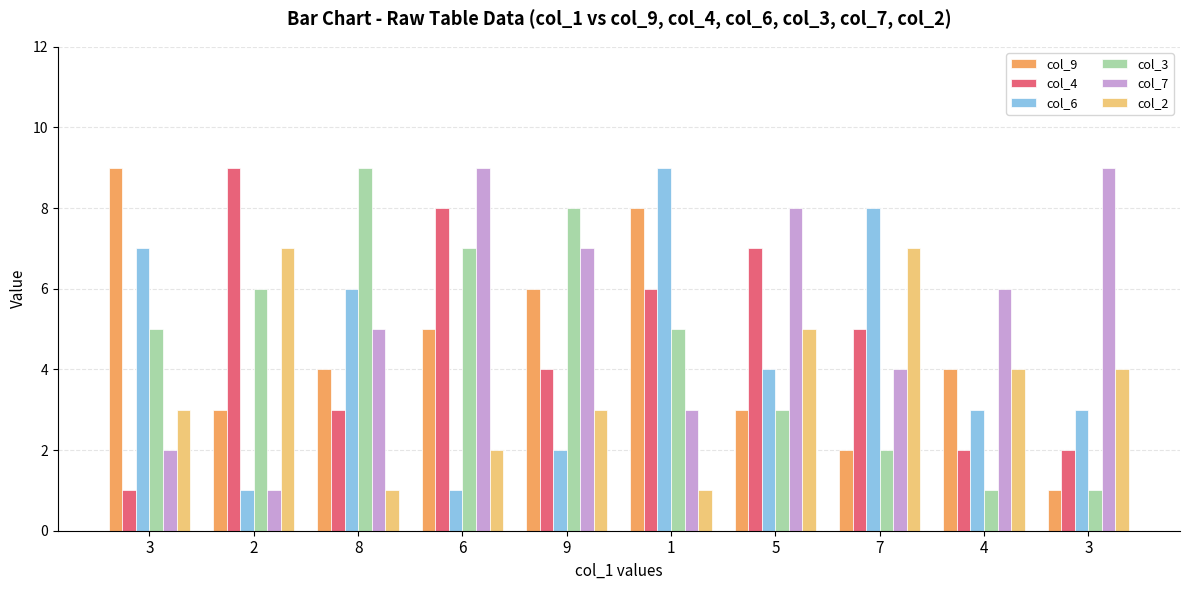

List the labels in order of col_7 value, smallest first.

2, 3, 1, 7, 8, 4, 9, 5, 6, 3